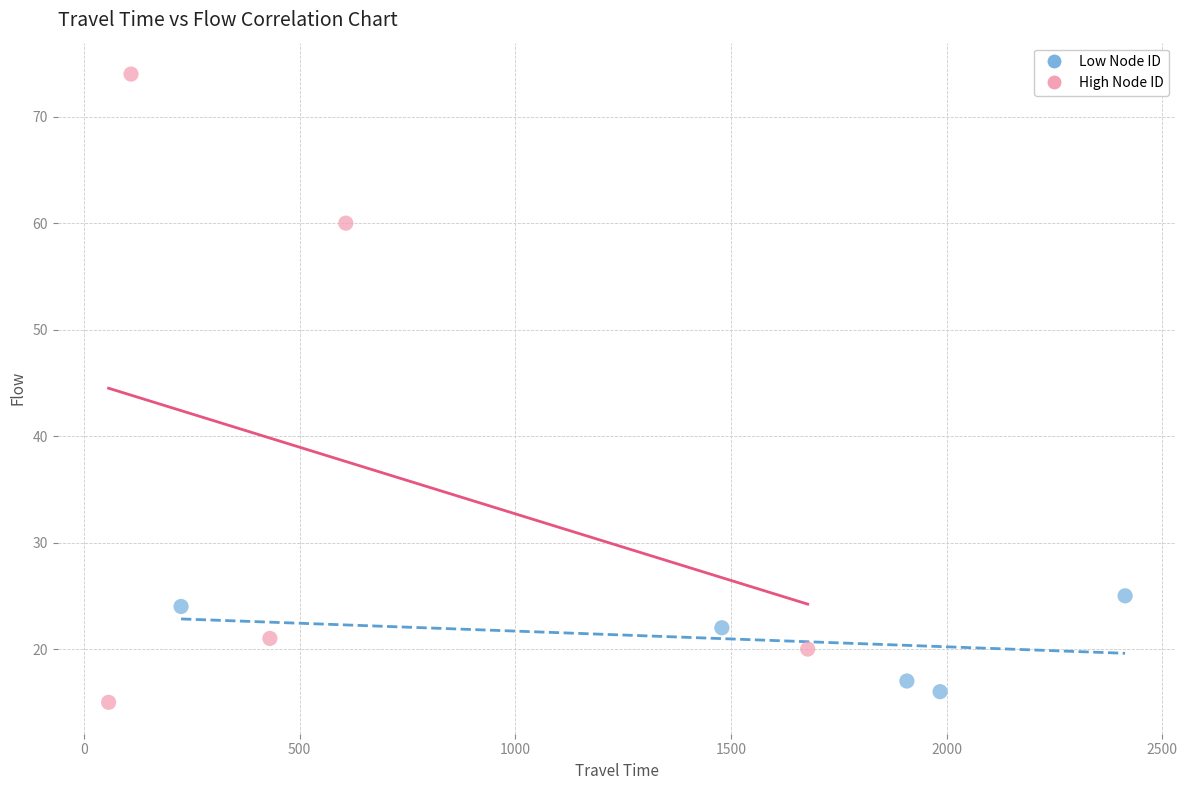

Which series has the largest Y range (max minus min)?

High Node ID